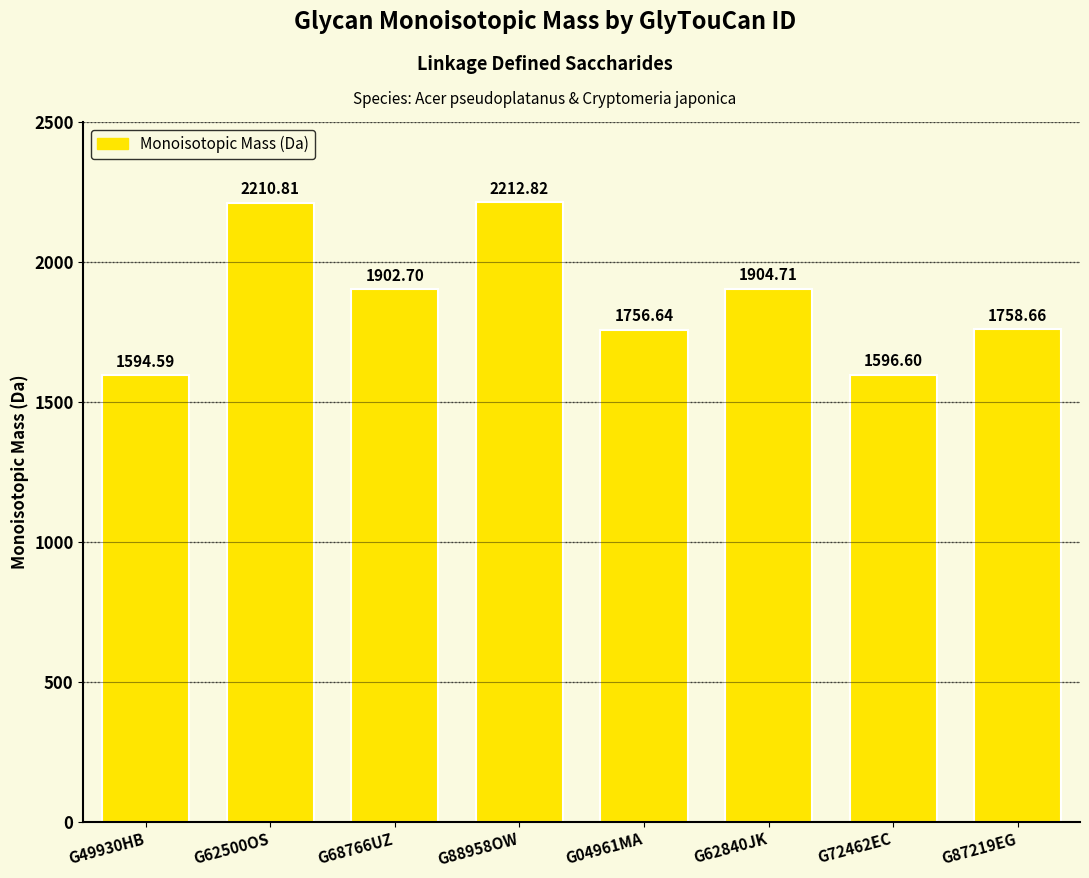

Reading left to right, extract all data points from this chart.

G49930HB=1594.6	G62500OS=2210.8	G68766UZ=1902.7	G88958OW=2212.8	G04961MA=1756.6	G62840JK=1904.7	G72462EC=1596.6	G87219EG=1758.7